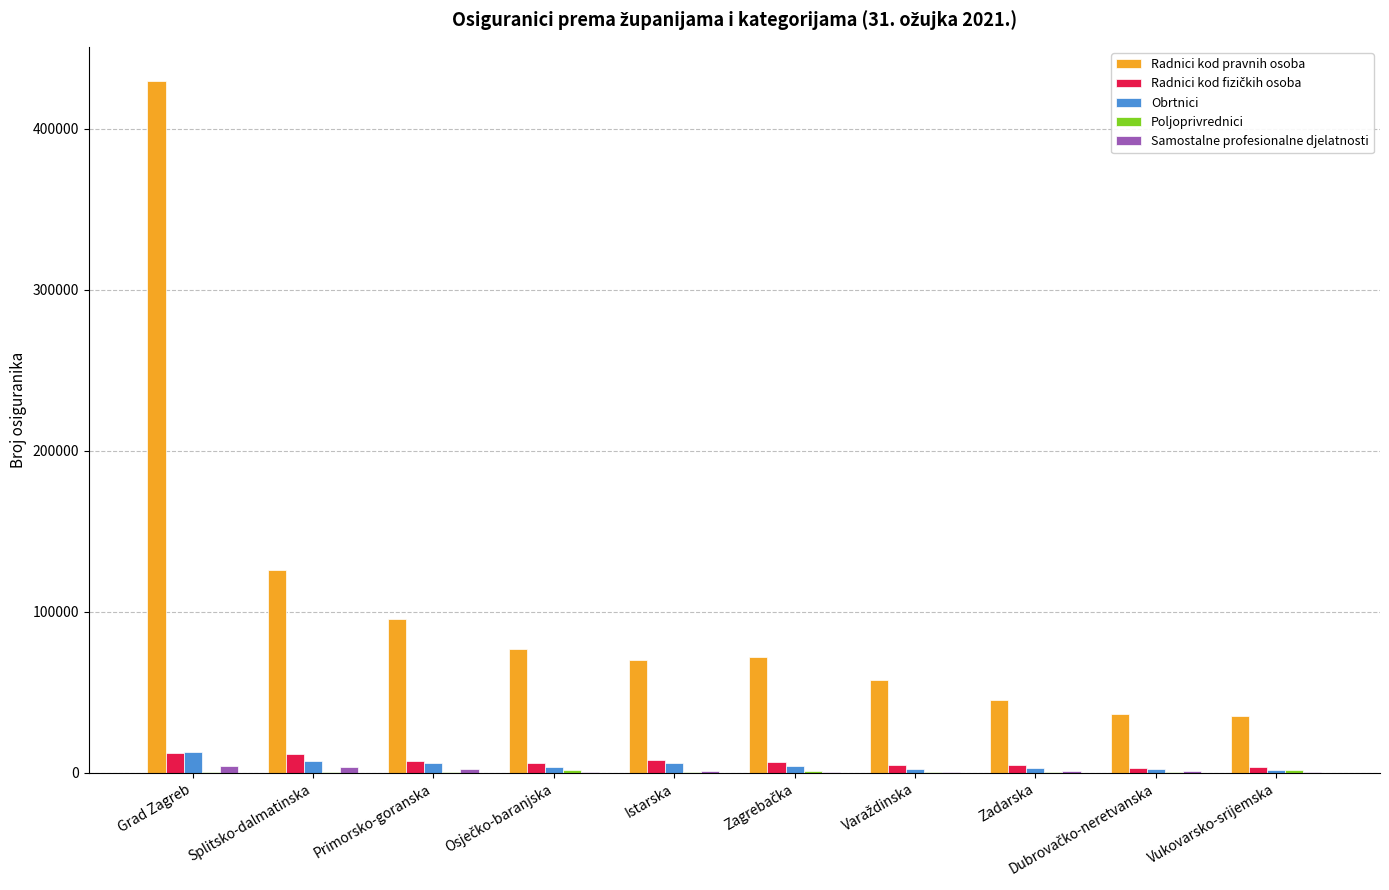

The Radnici kod pravnih osoba series shows 45349 at Zadarska. True or false?

True